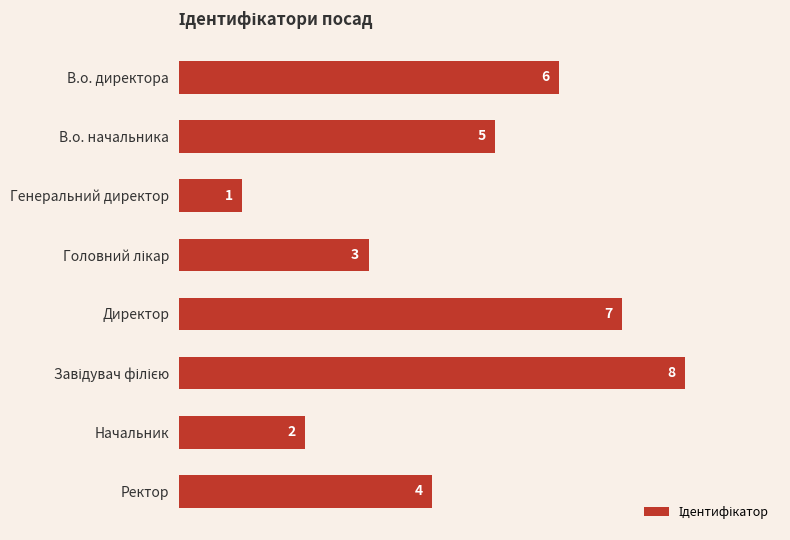

What is the value of the 6th bar from the top?

8